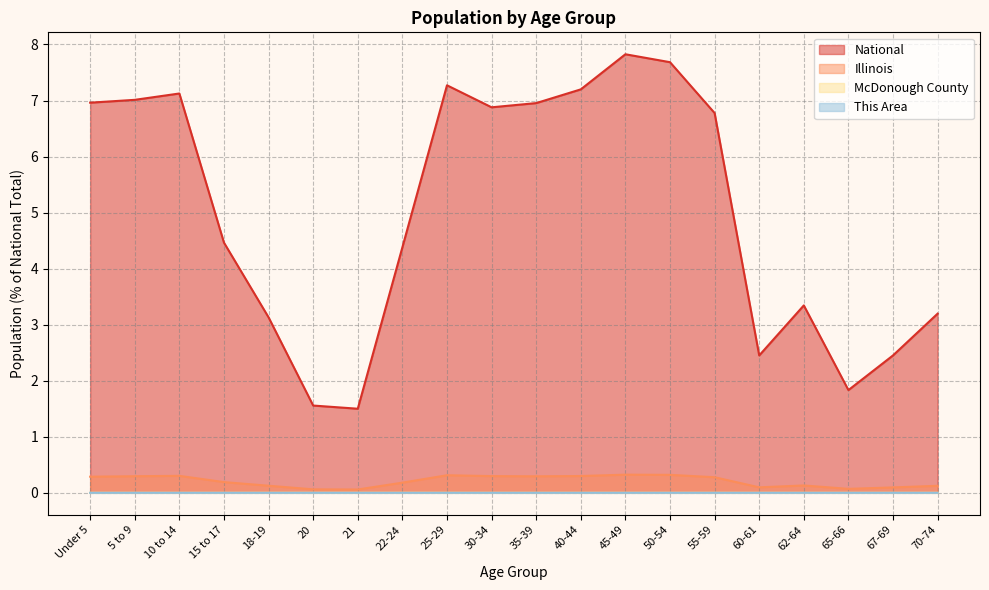

True or false: This Area and McDonough County cross at least once.

False